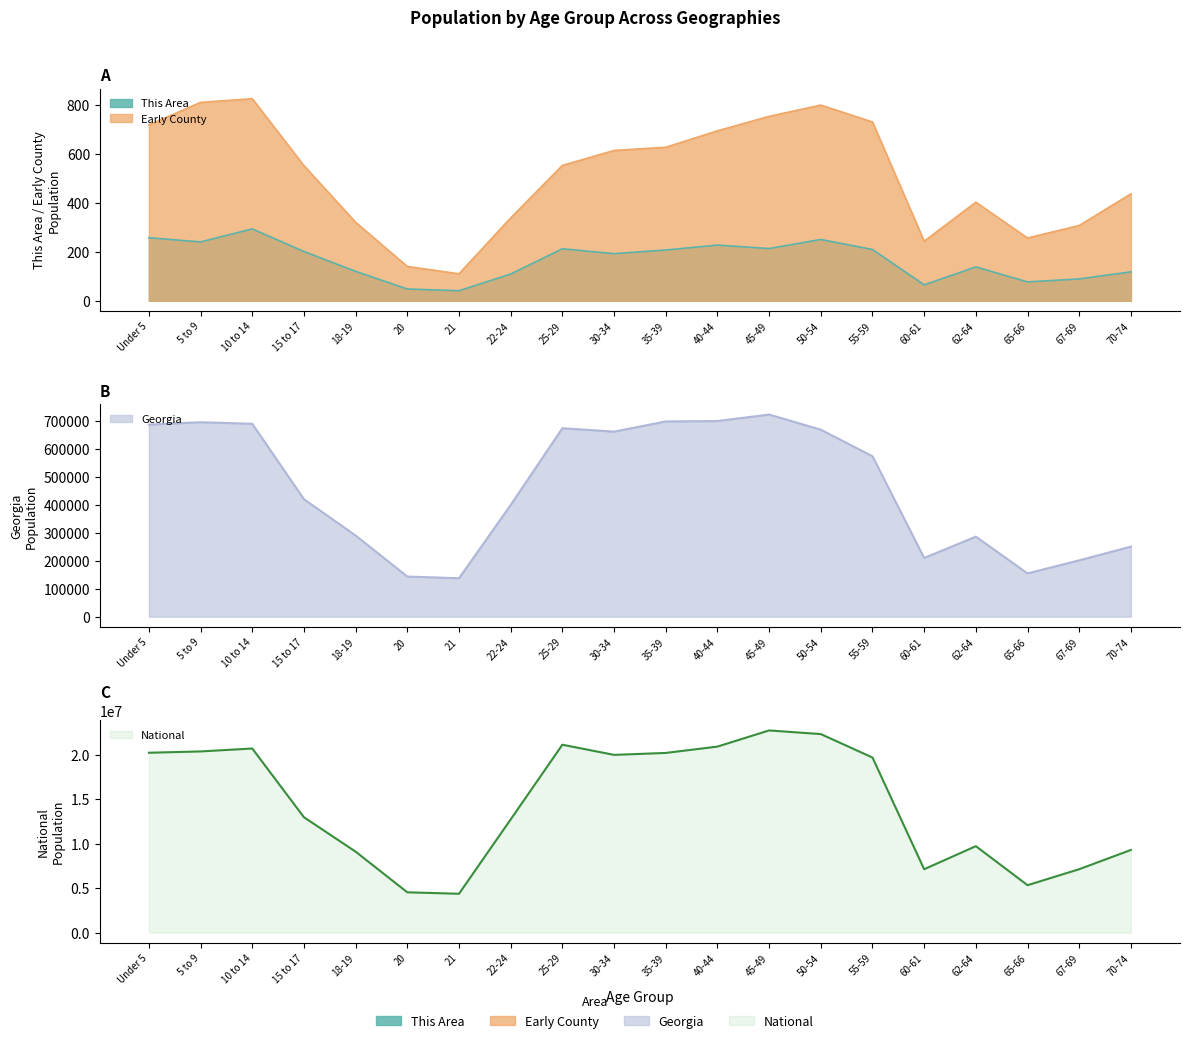

What is the label of the 13th point from the left?

45-49